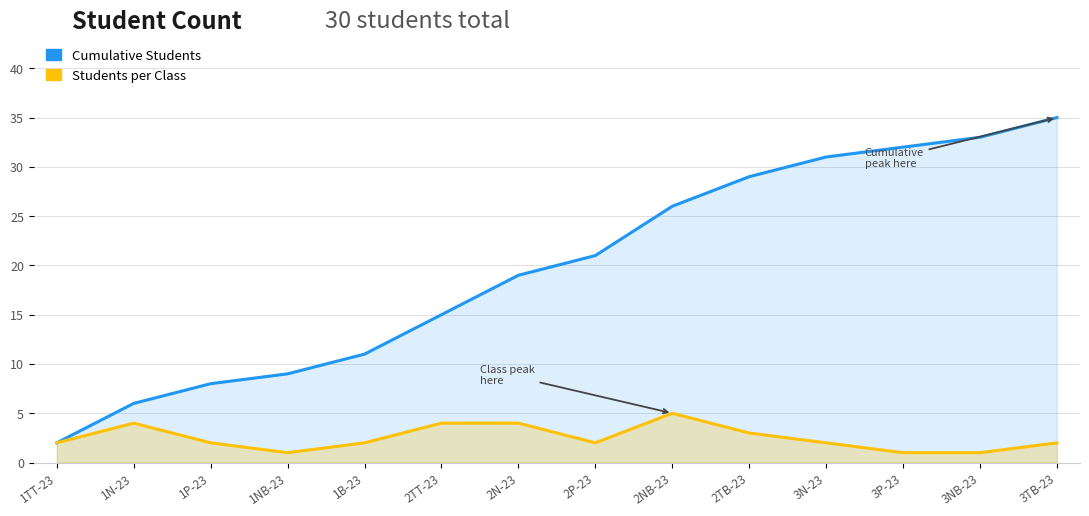

Which has a higher value, 1NB-23 or 1TT-23?

1NB-23